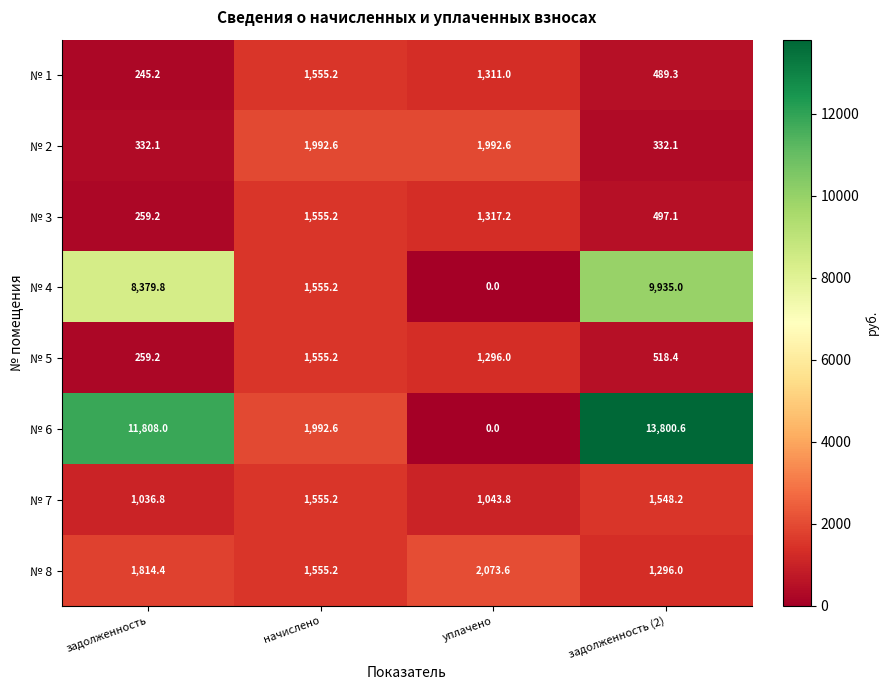

How many data points does each series have?

4